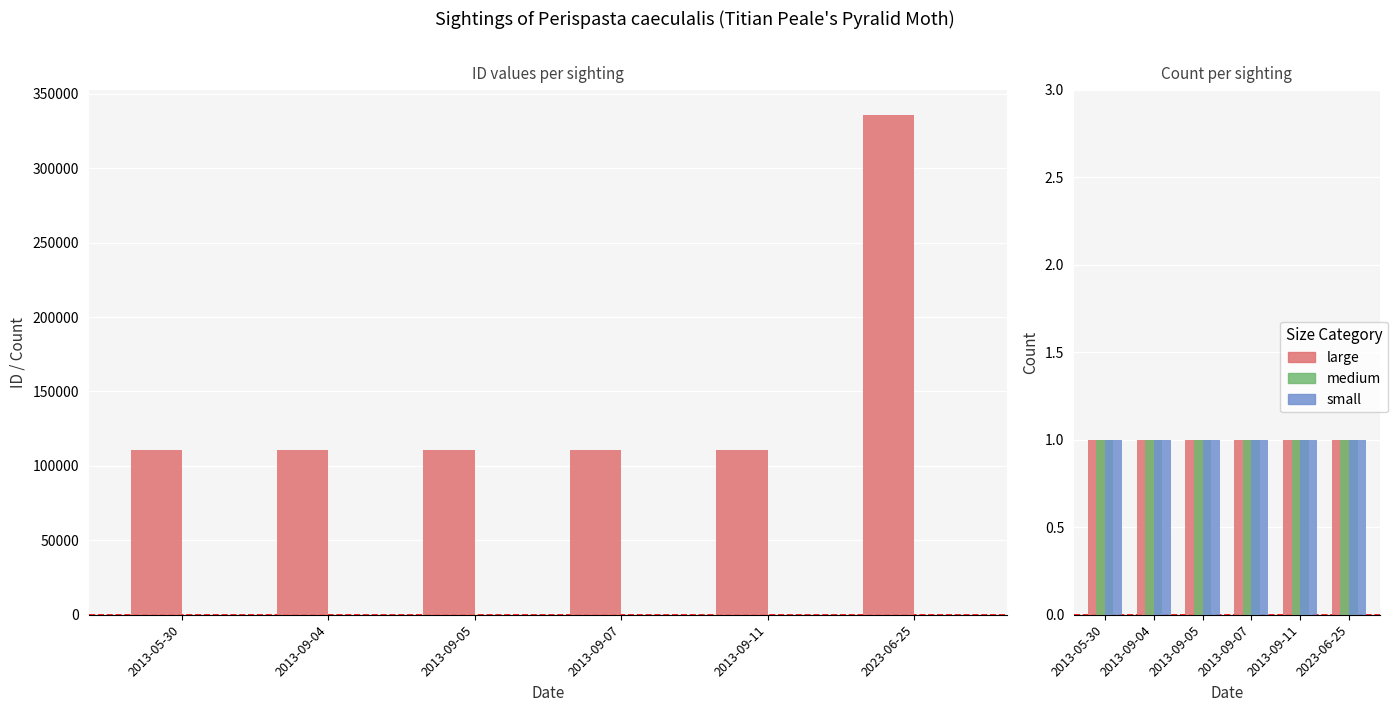

How many distinct data groups are displayed?

5